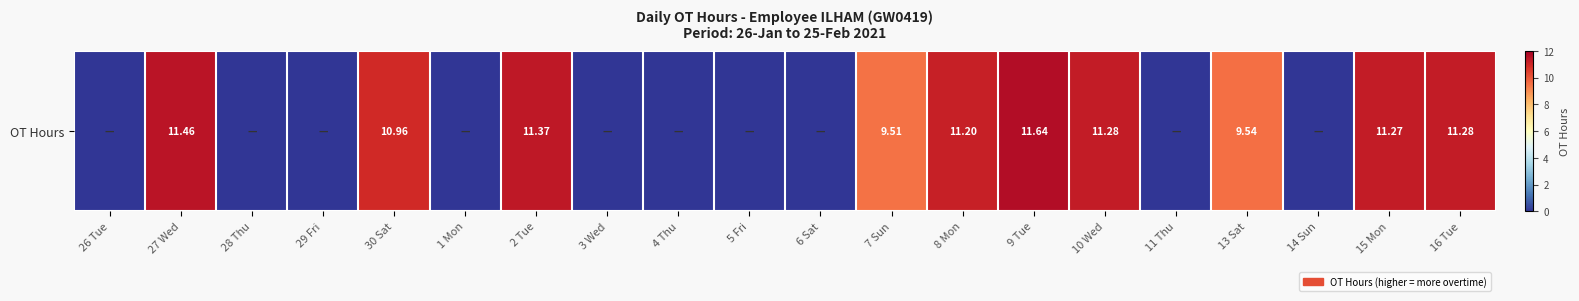

What is the greatest value displayed?

11.6